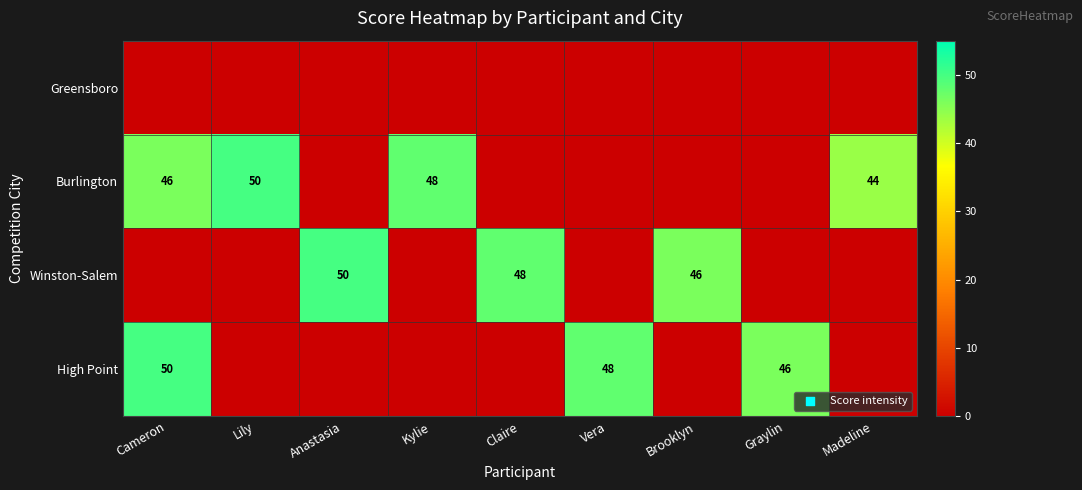

How many data points does each series have?

9